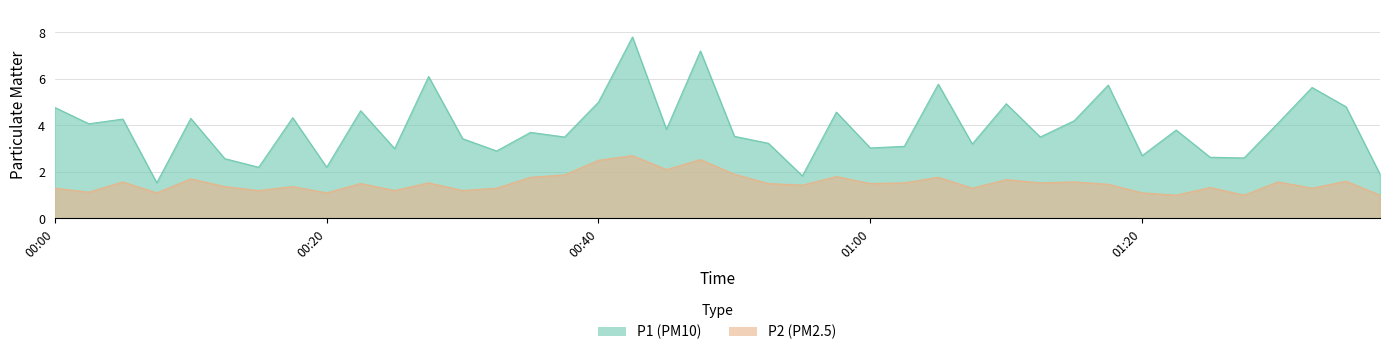

At which category is the sum across all series the highest?

00:43